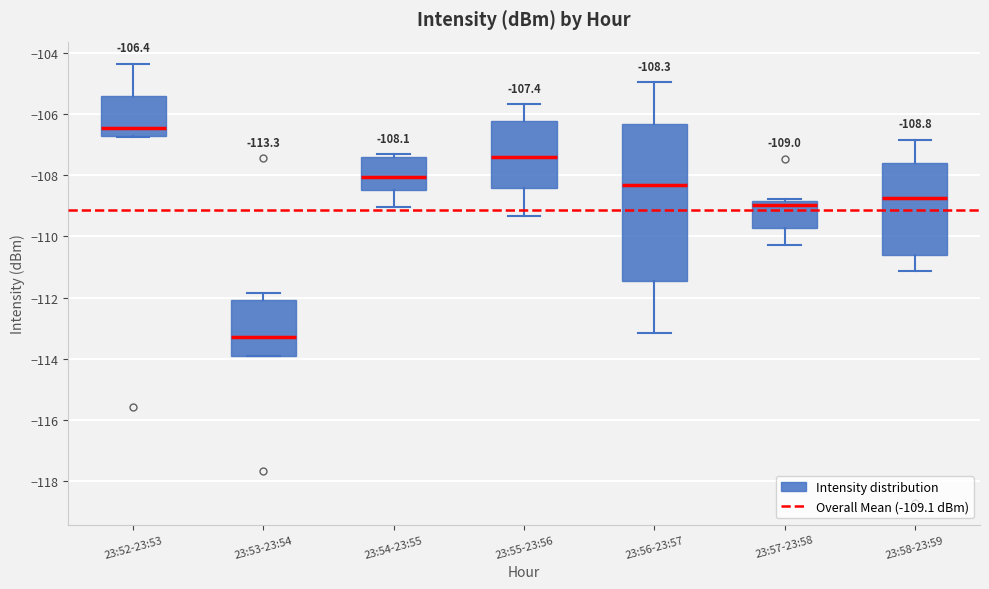

Comparing the boxes themselves (not the whiskers), which one is the tallest?

23:56-23:57